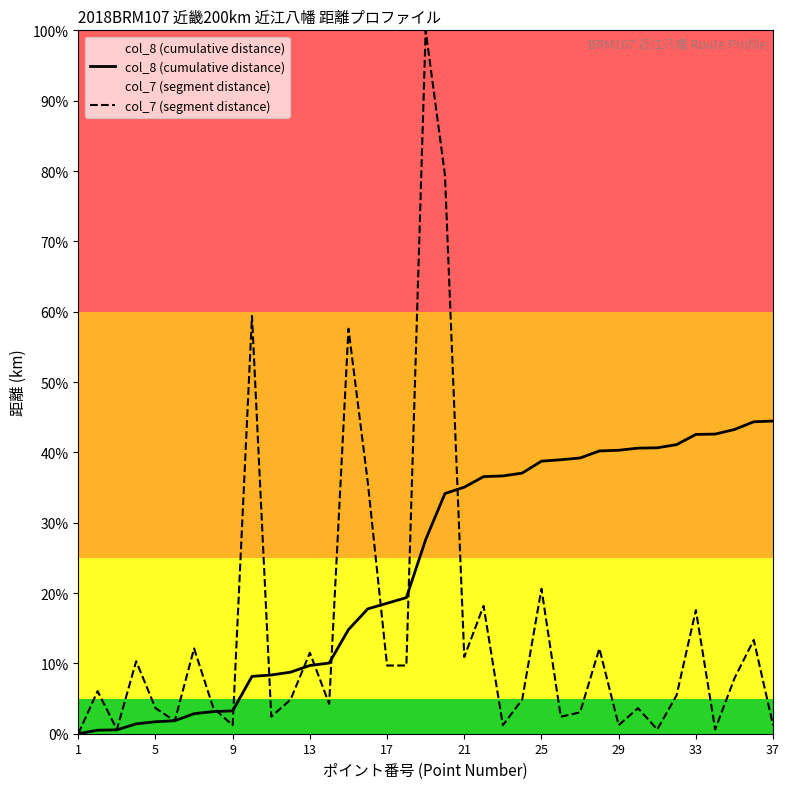

How many lines are shown in the chart?

2